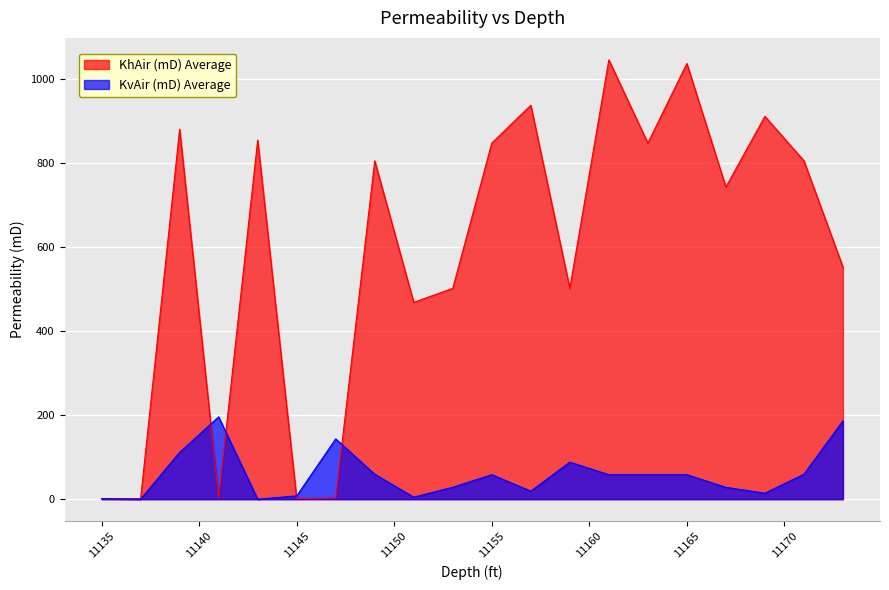

How many times do KhAir (mD) Average and KvAir (mD) Average cross each other?

5